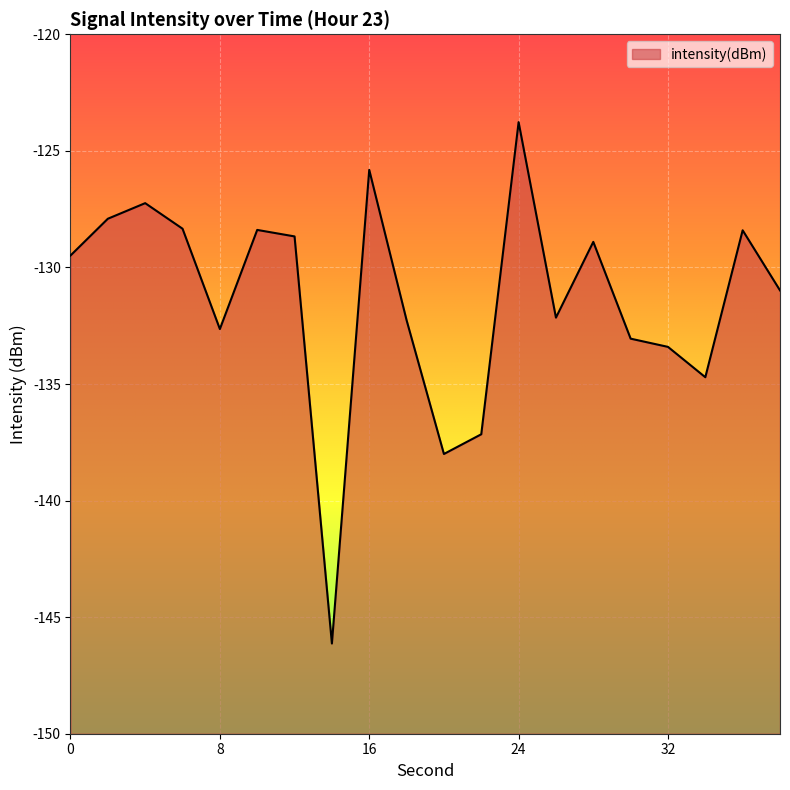

True or false: the data shows -241.0 at 20.

False